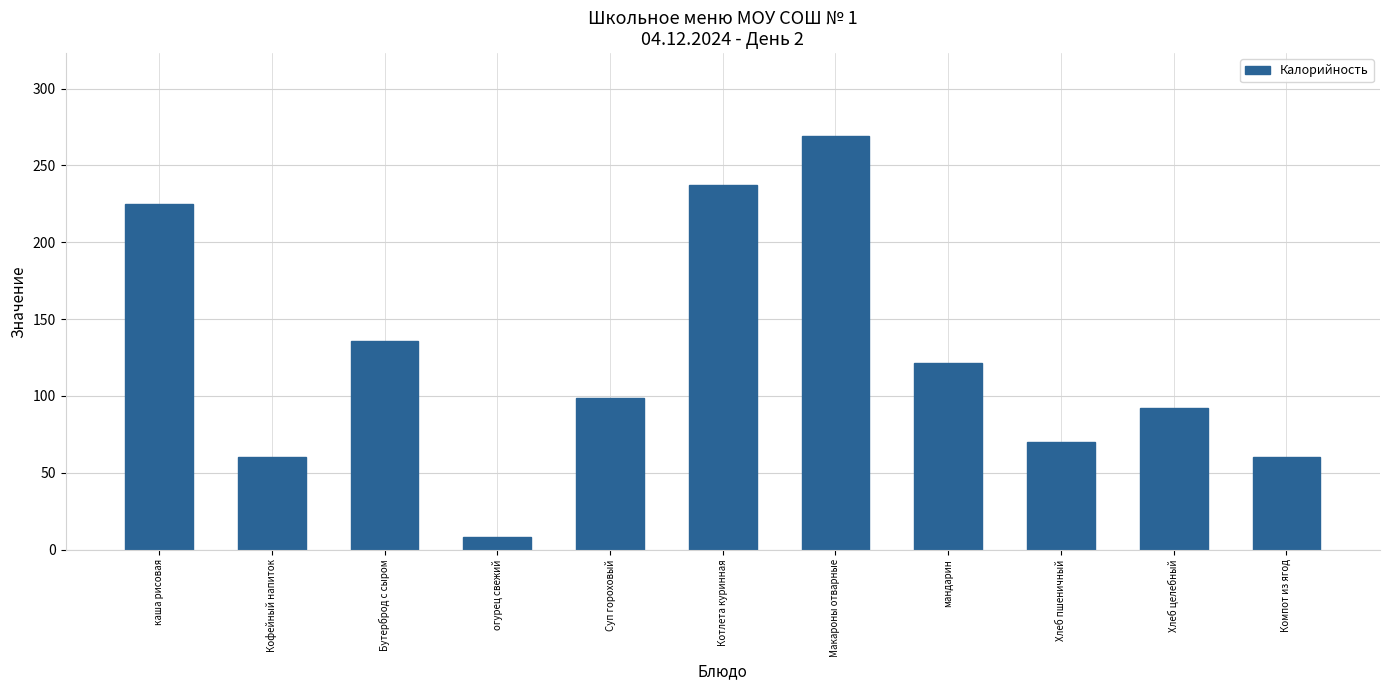

Reading right to left, transcribe all the data shown in this chart.

60.0	92.0	70.1	121.5	269.2	237.2	98.4	8.5	136.0	60.0	225.1